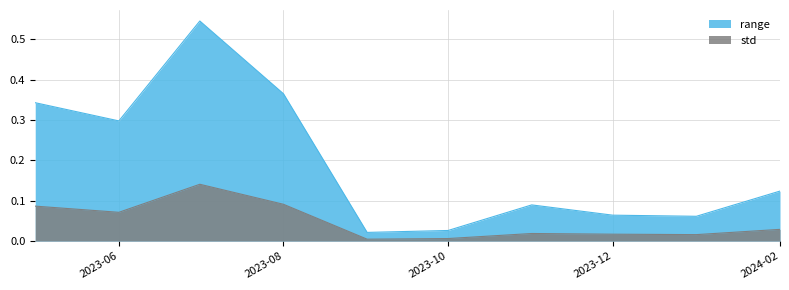

Rank the series by their maximum value, from lowest to highest.

std, range